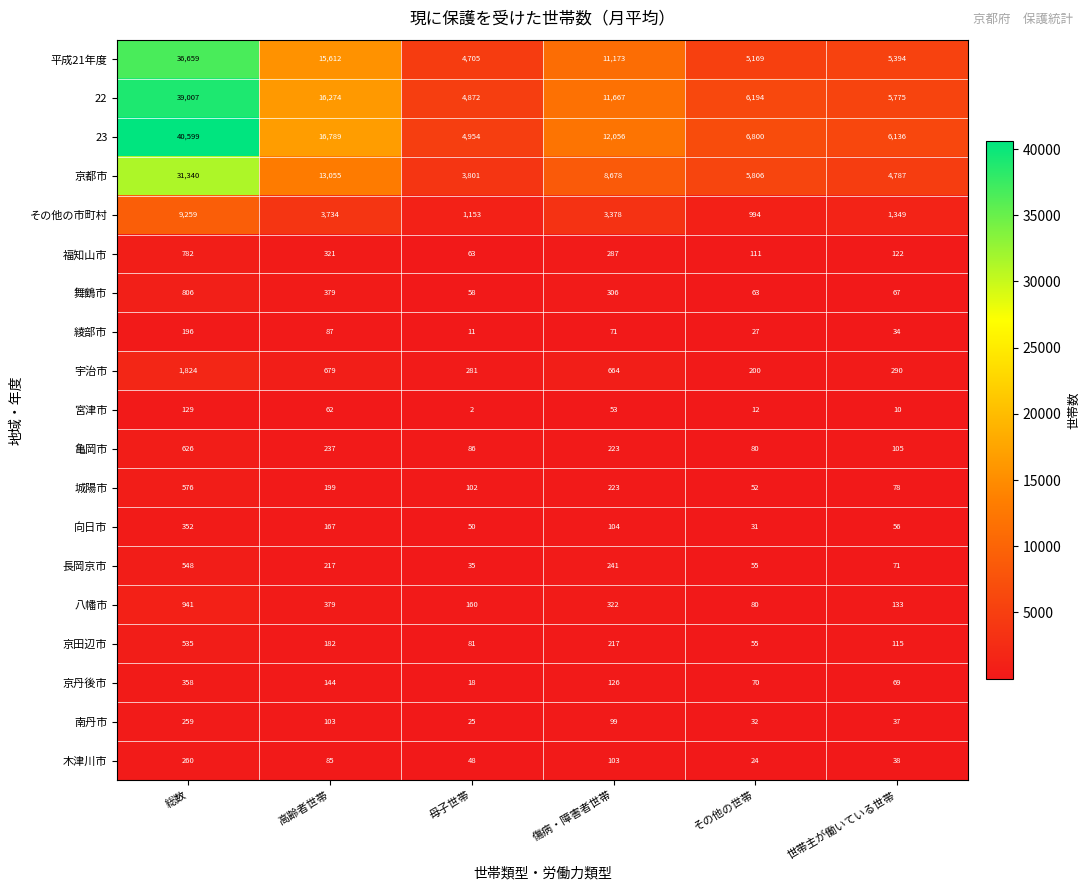

What is the difference between the 京丹後市 values at 世帯主が働いている世帯 and 総数?

289